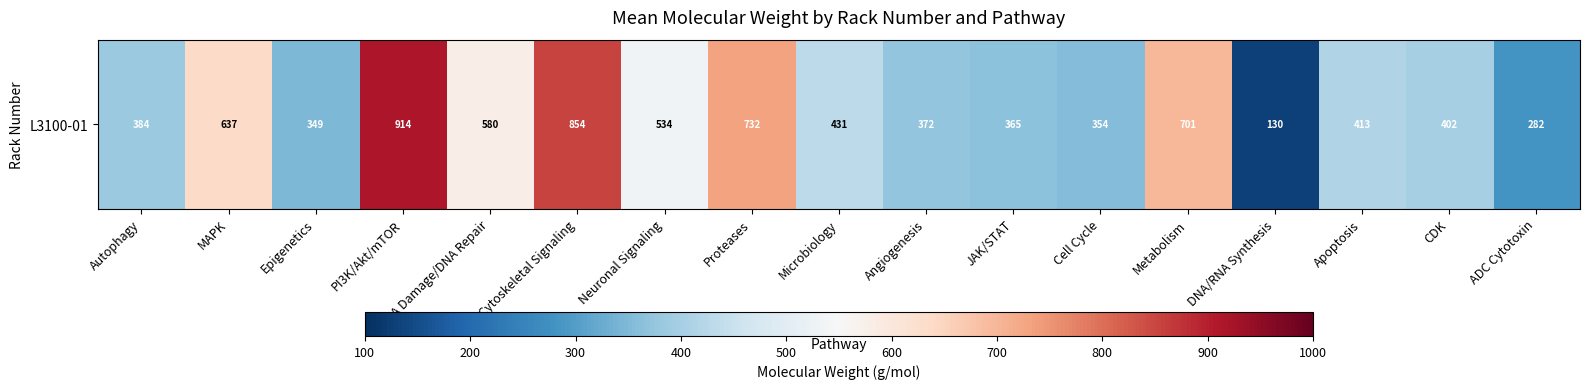

What is the minimum value shown in the chart?

130.1